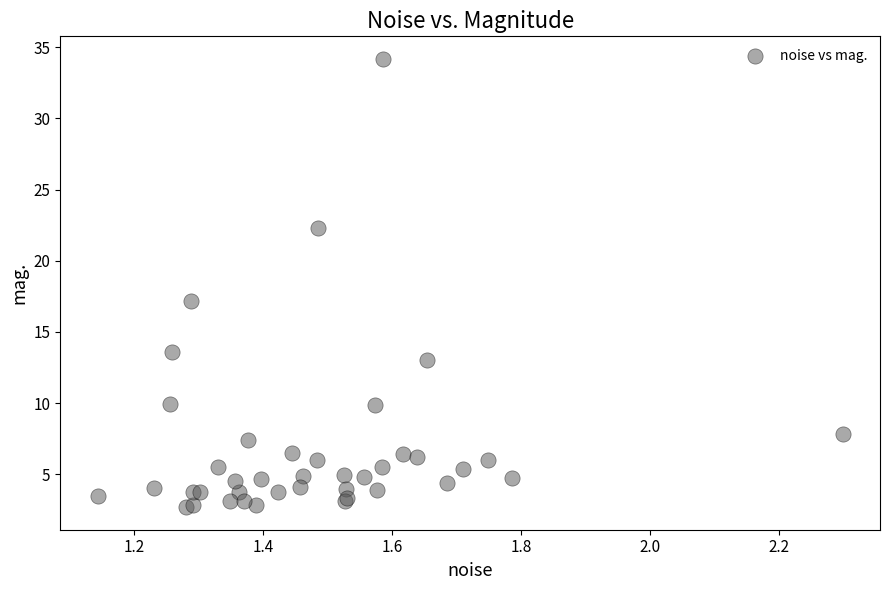

What Y value in the scatter plot is closest to 18?

17.2